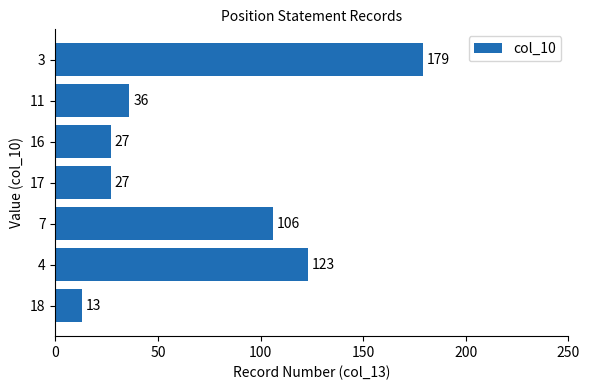

What is the change in value from 17 to 11?

+9